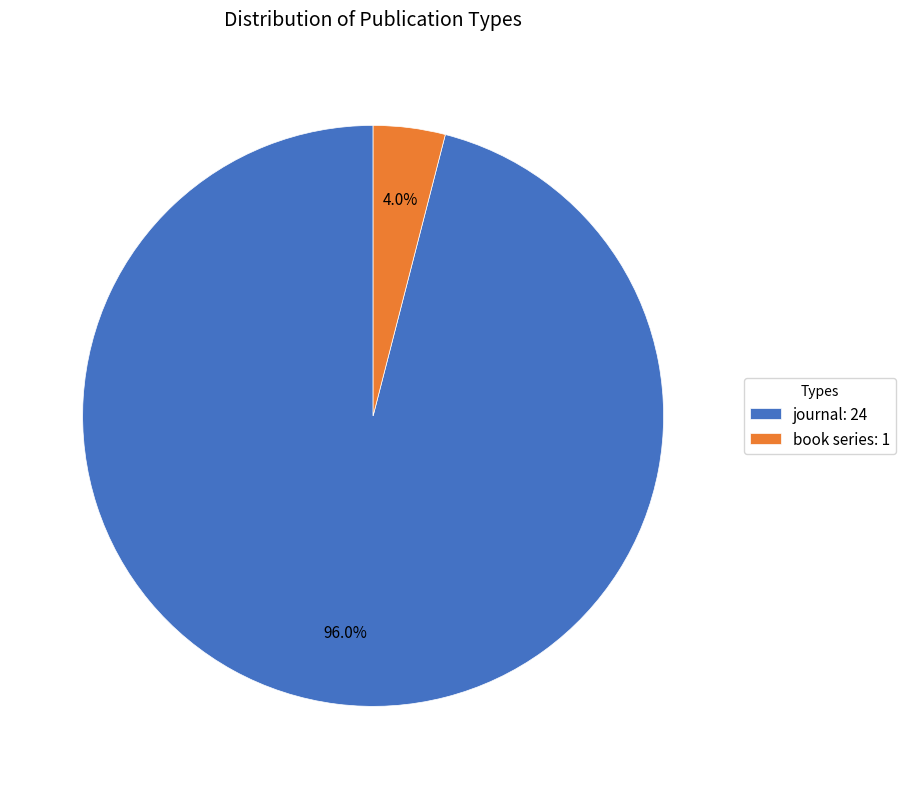

How many segments does this pie chart have?

2